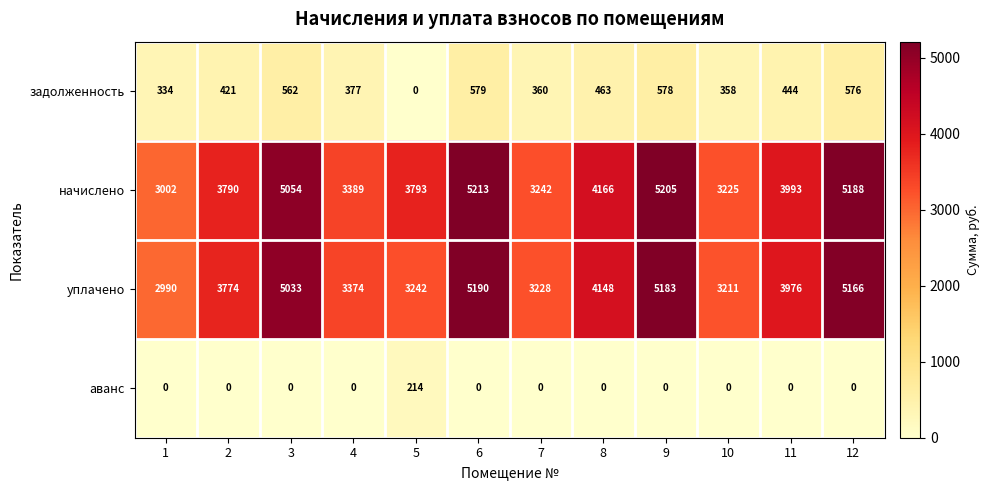

How many data points does each series have?

12